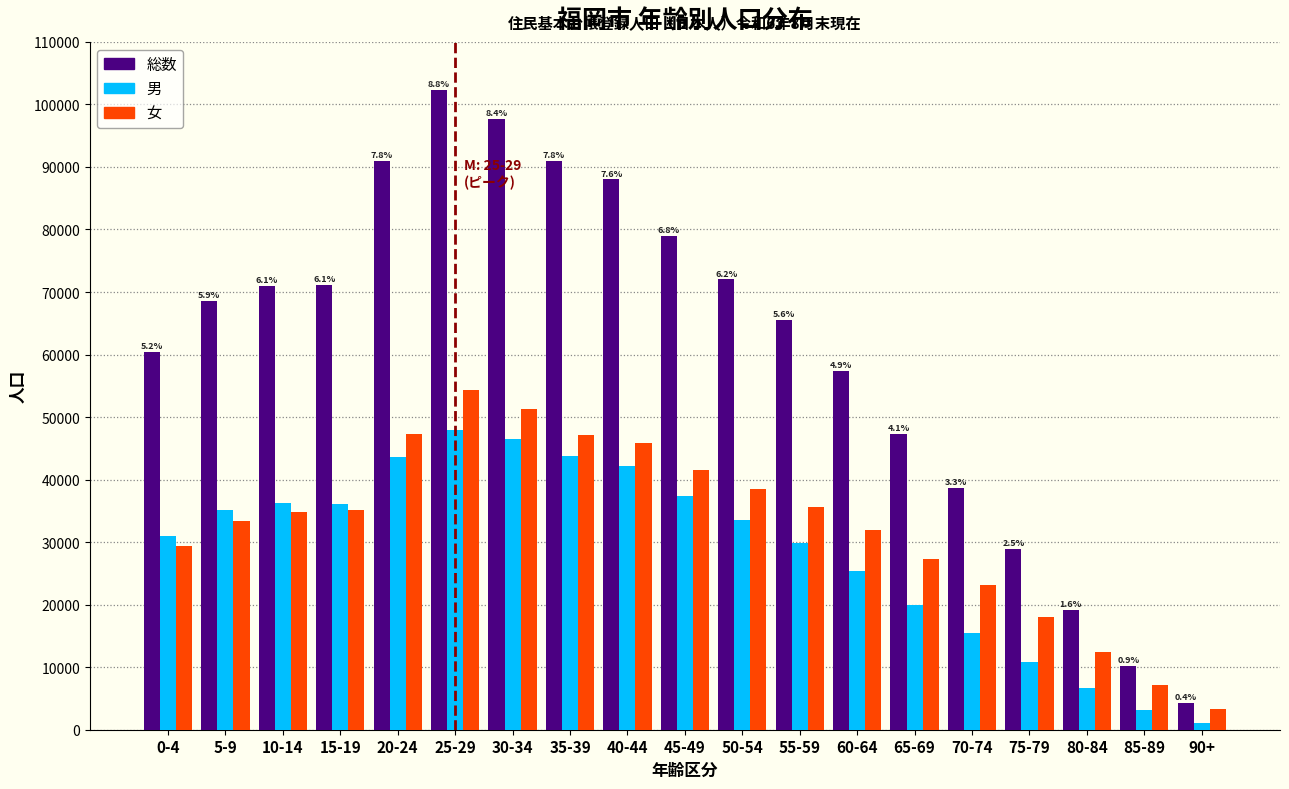

What is the sum of all 女 values?

617841